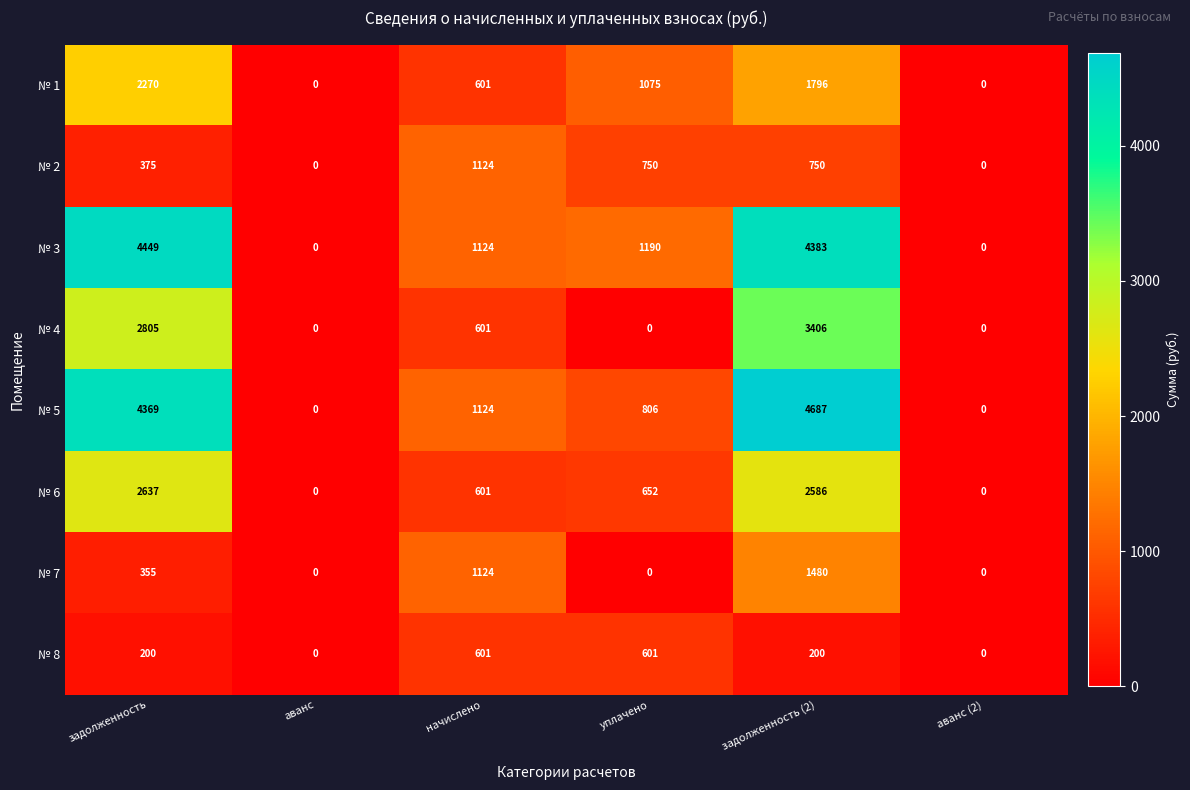

What value does the № 4 series have at задолженность, to the nearest 100?

2800